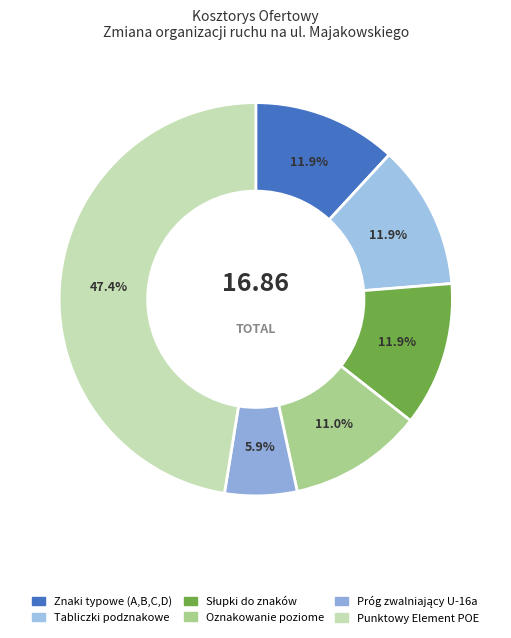

Is Oznakowanie poziome the majority of the pie?

No